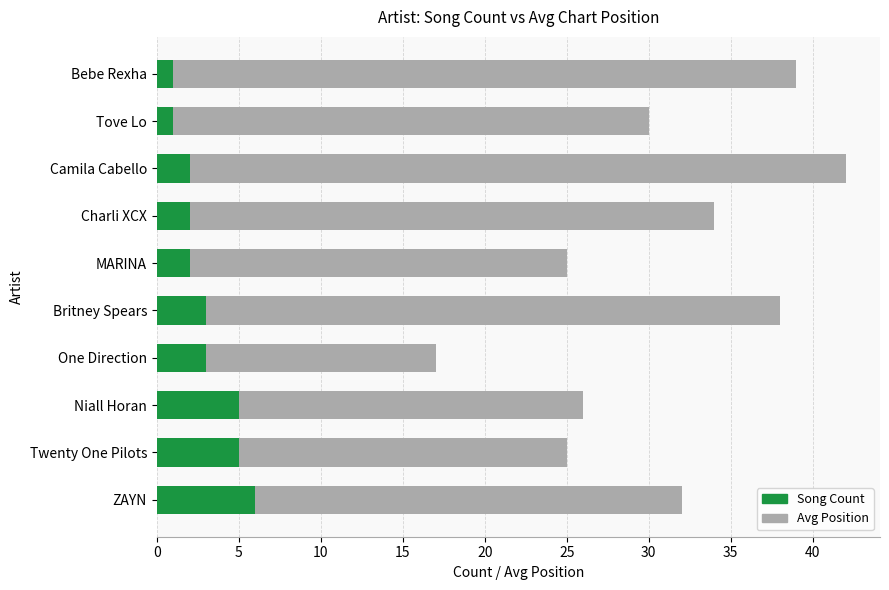

What is the average value of the Song Count series?

3